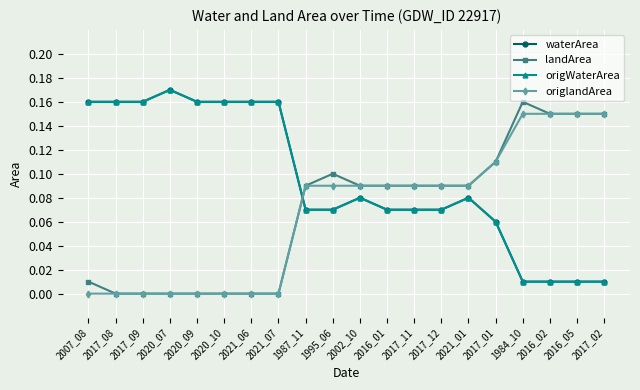

What is the average value of the origWaterArea series?

0.1